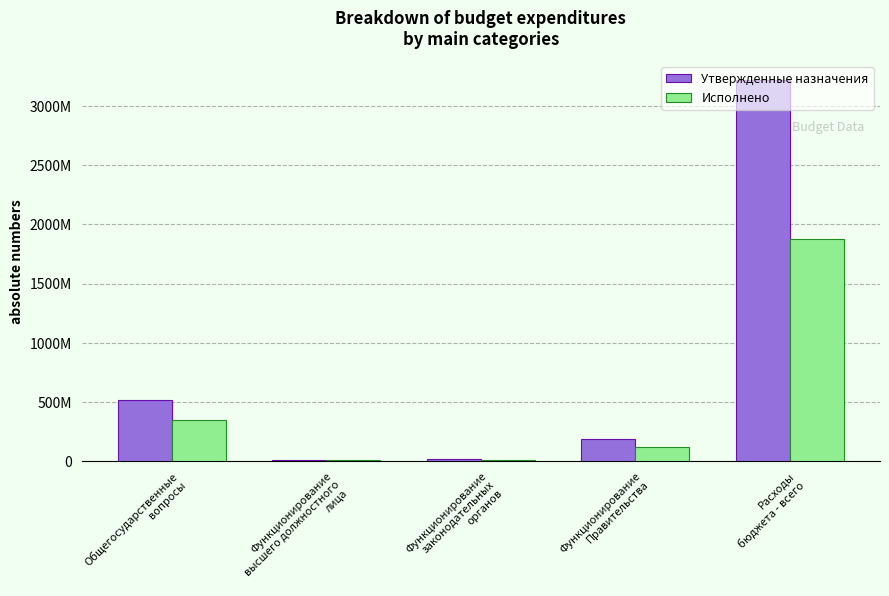

List the series in order of their peak value, highest first.

Утвержденные назначения, Исполнено